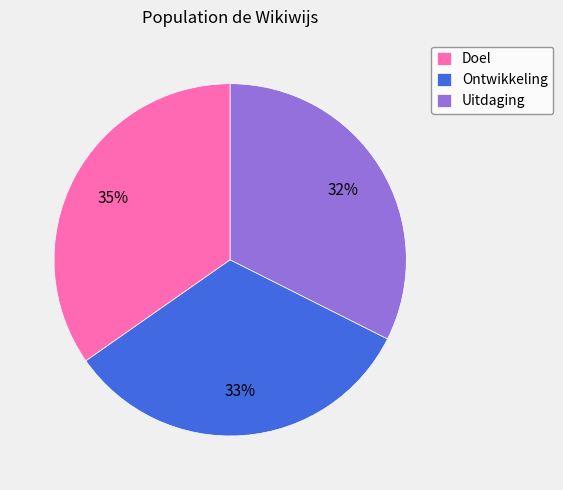

Is the sum of Ontwikkeling and Uitdaging greater than half?

Yes